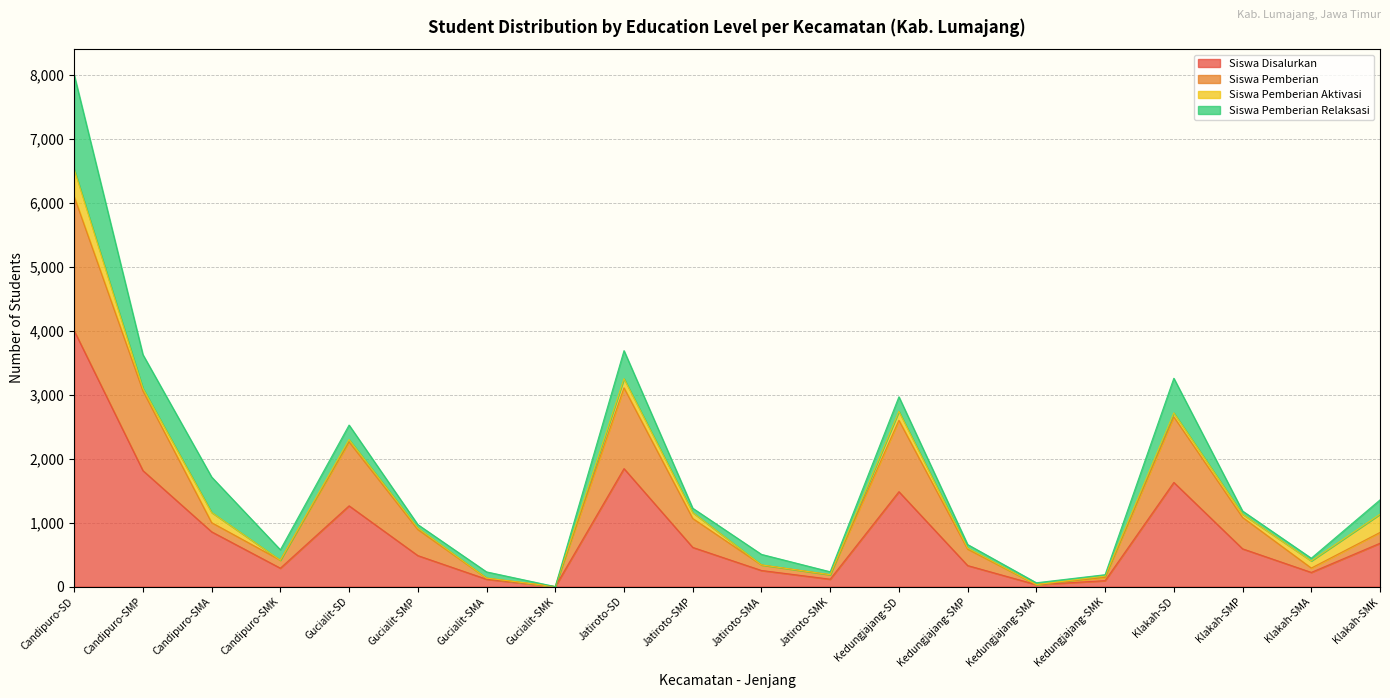

What is the value of the Siswa Disalurkan point at the 17th from the left?

1629